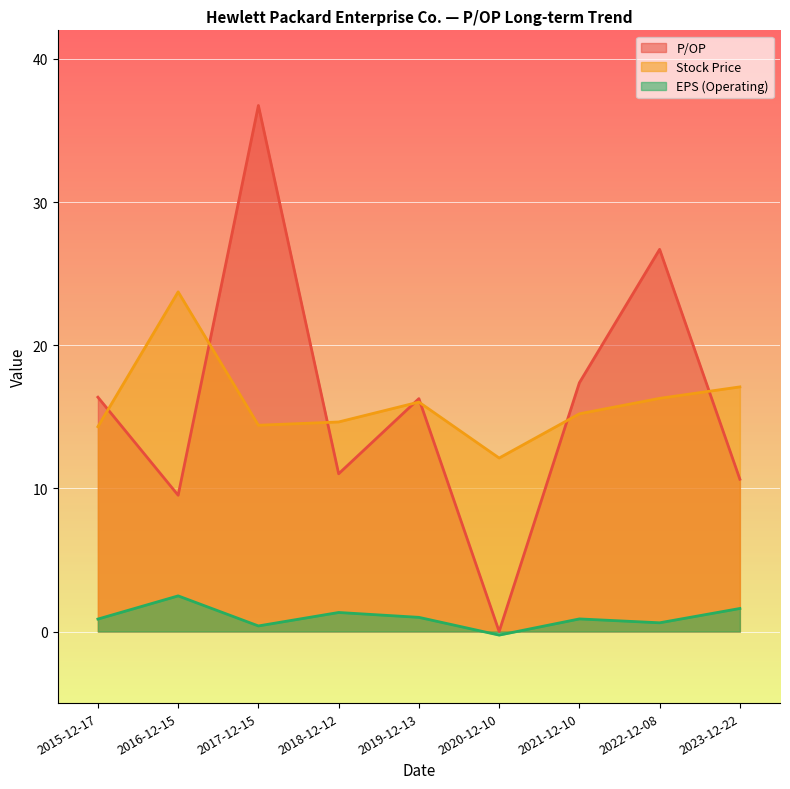

The value of P/OP at 2023-12-22 is 10.6. True or false?

True